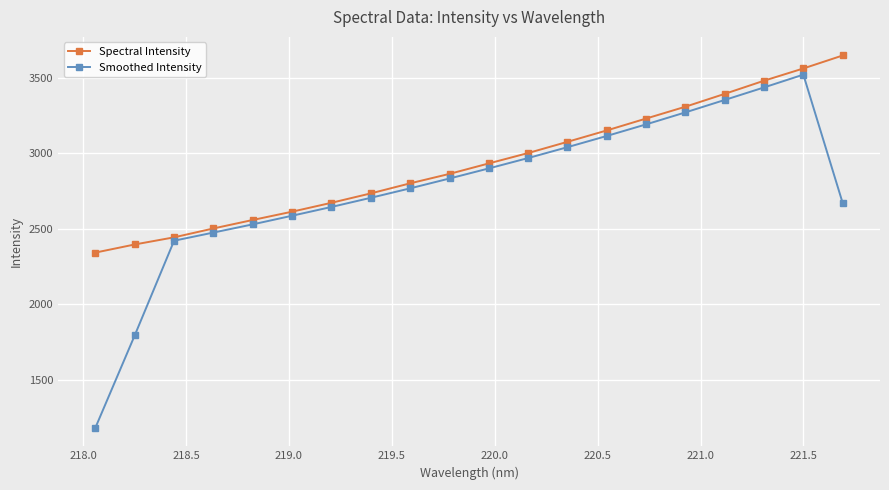

Which series has the largest range (max minus min)?

Smoothed Intensity